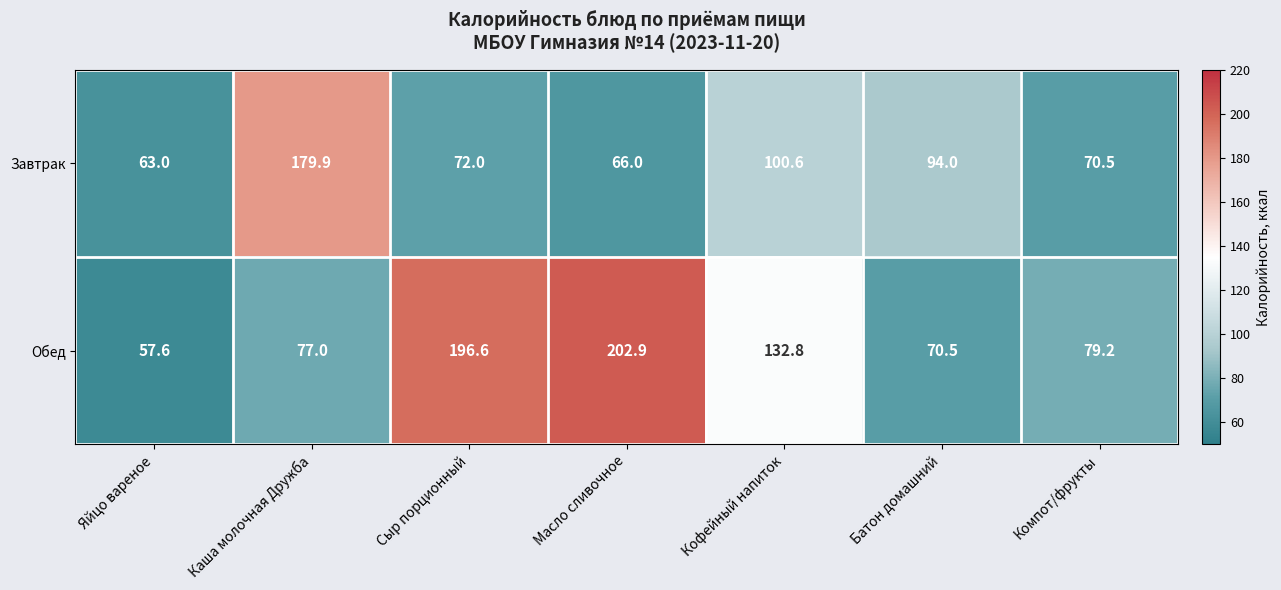

Reading right to left, transcribe all the data shown in this chart.

Завтрак: 70.5	94.0	100.6	66.0	72.0	179.9	63.0
Обед: 79.2	70.5	132.8	202.9	196.6	77.0	57.6